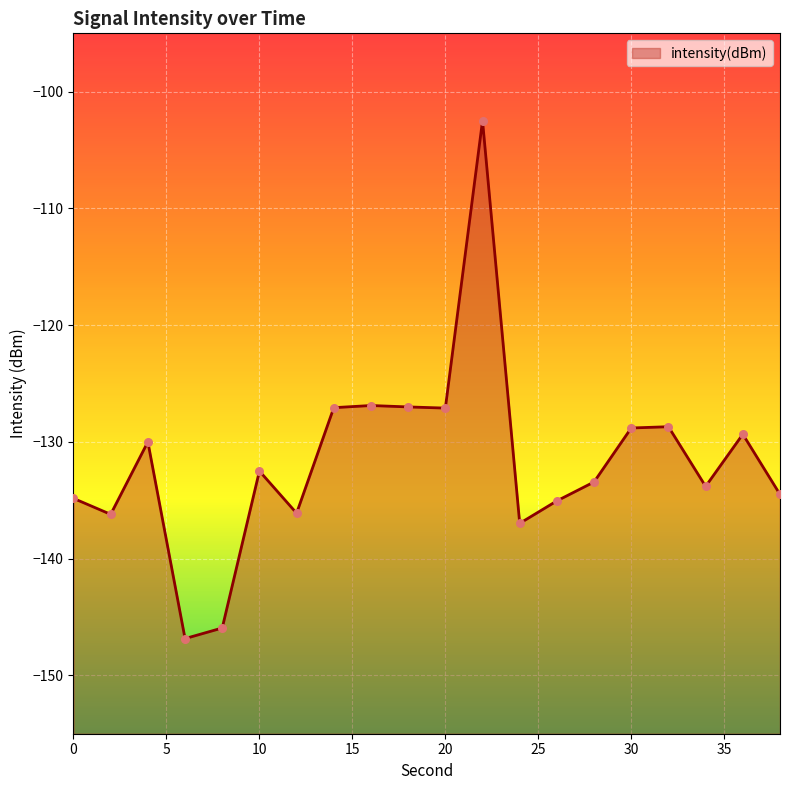

What is the change in value from 12 to 32?

+7.4